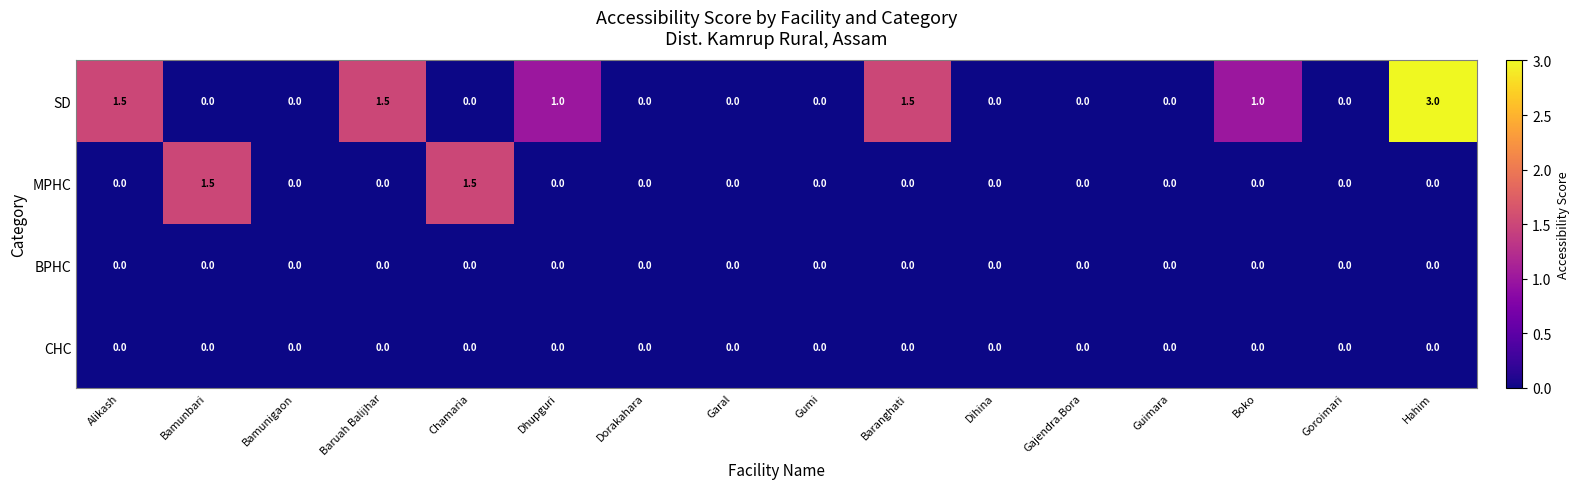

What is the difference between the second highest and minimum values in the MPHC series?

1.5